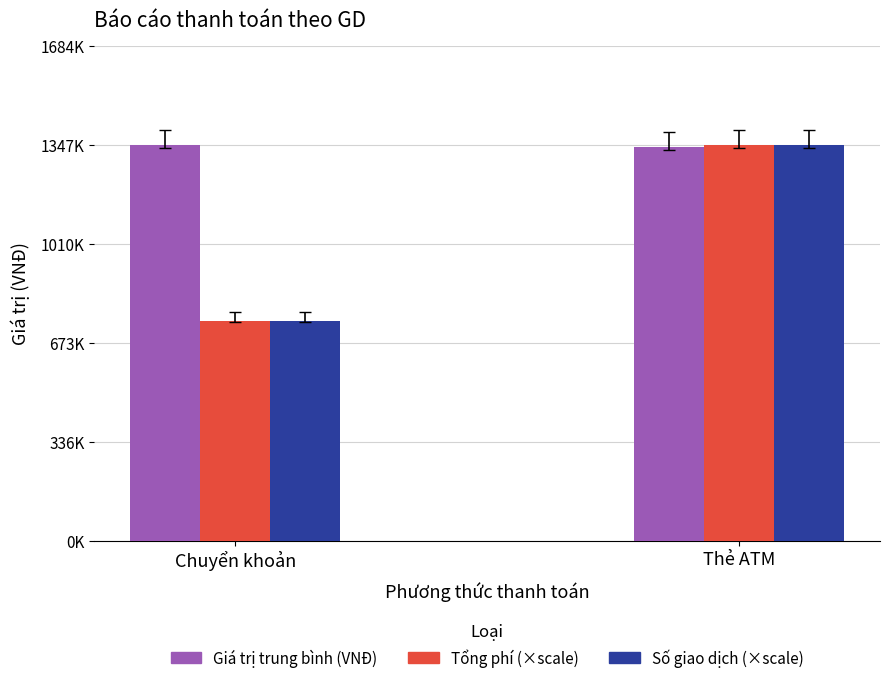

Are the bars grouped side by side (vs. stacked)?

Yes